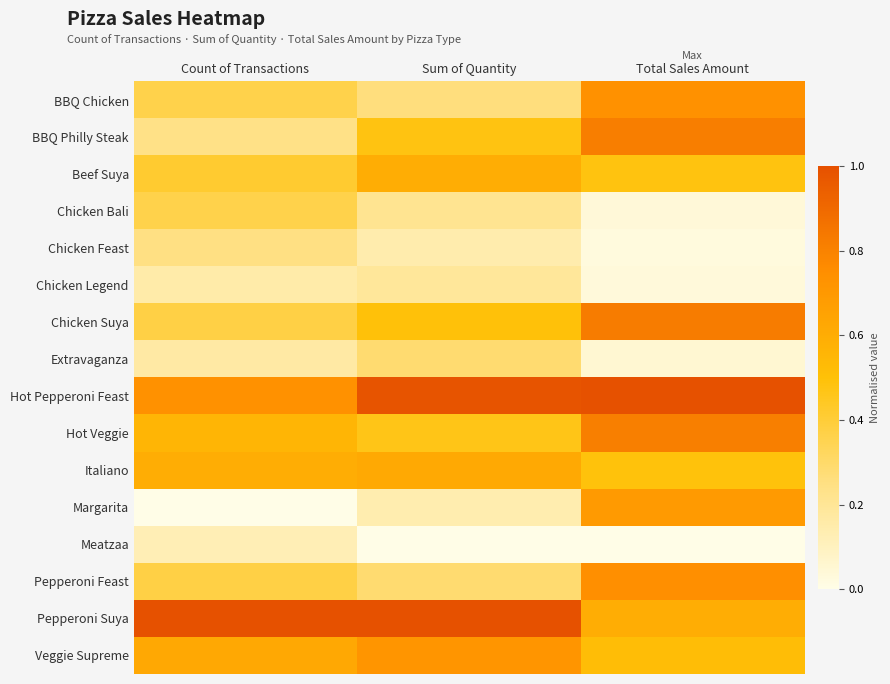

What is the difference between the highest and lowest values at Count of Transactions?

1.0